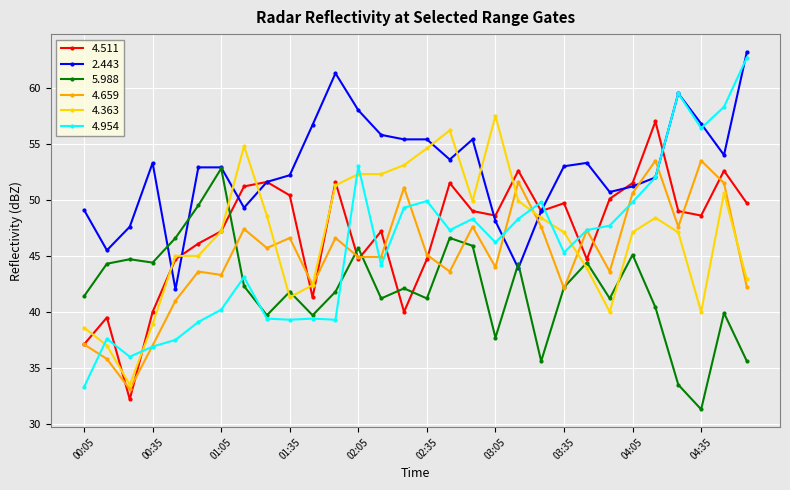

At how many categories does at least one series exceed 34?

30